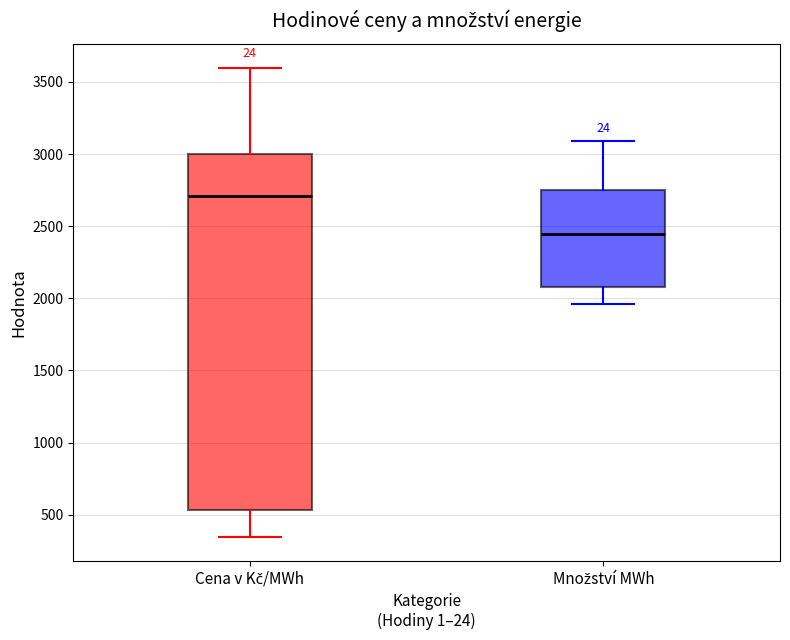

Which box's median line is the lowest?

Množství MWh